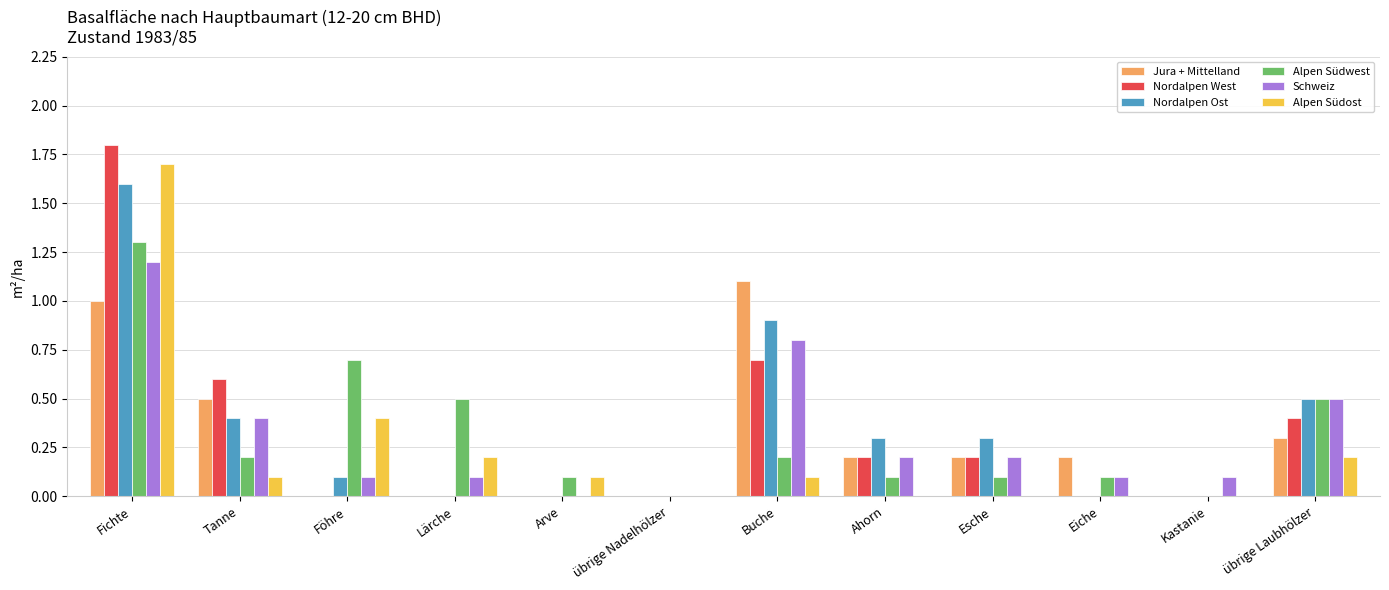

Is the value of Alpen Südwest at Fichte greater than the value of Alpen Südost at Föhre?

Yes